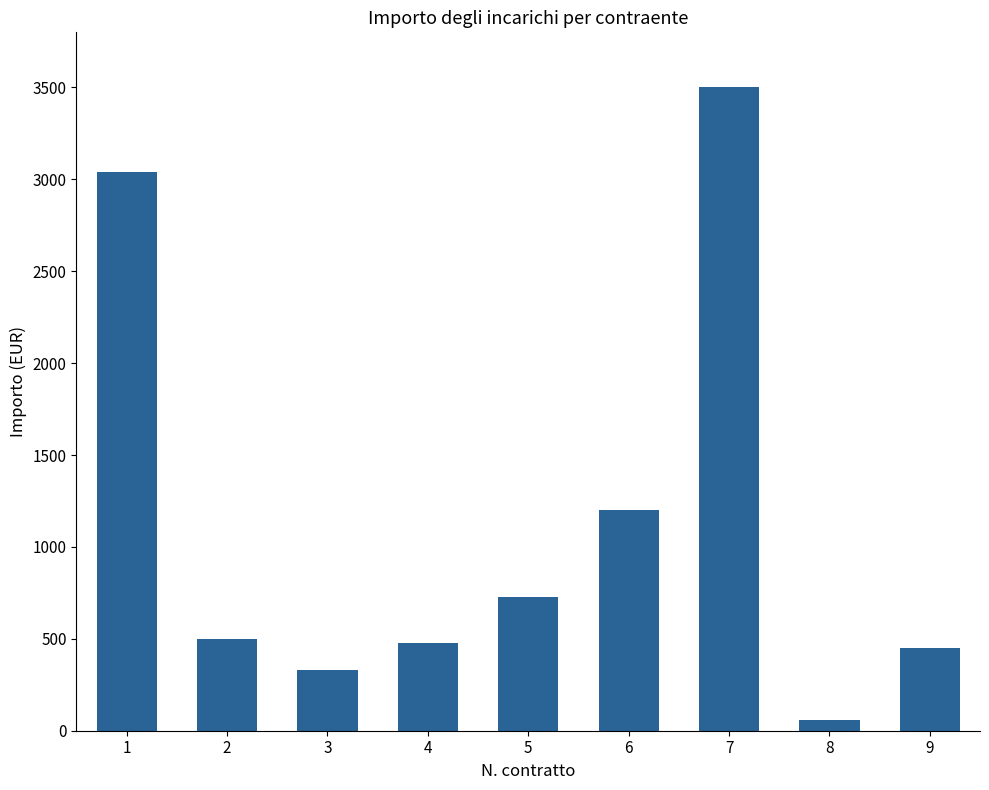

Where does the data first go above 500?

1